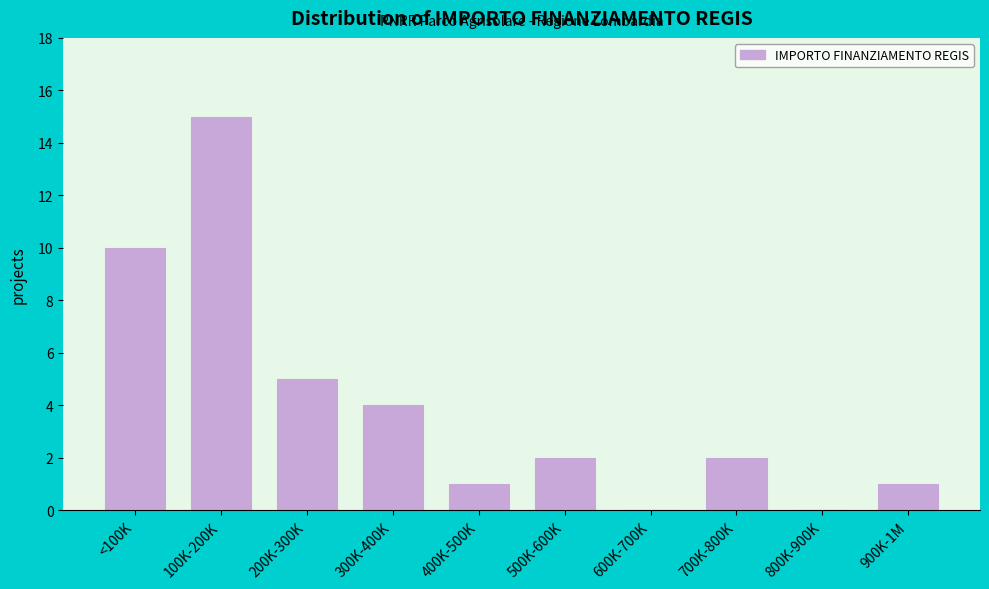

Reading left to right, extract all data points from this chart.

<100K=10	100K-200K=15	200K-300K=5	300K-400K=4	400K-500K=1	500K-600K=2	600K-700K=0	700K-800K=2	800K-900K=0	900K-1M=1